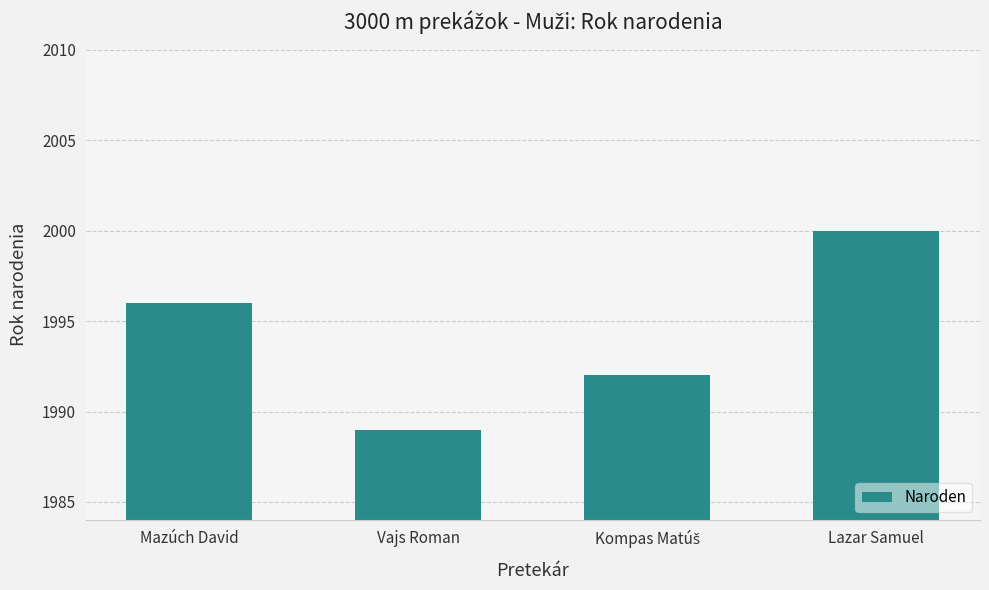

What is the value of the 1st bar from the left?

1996